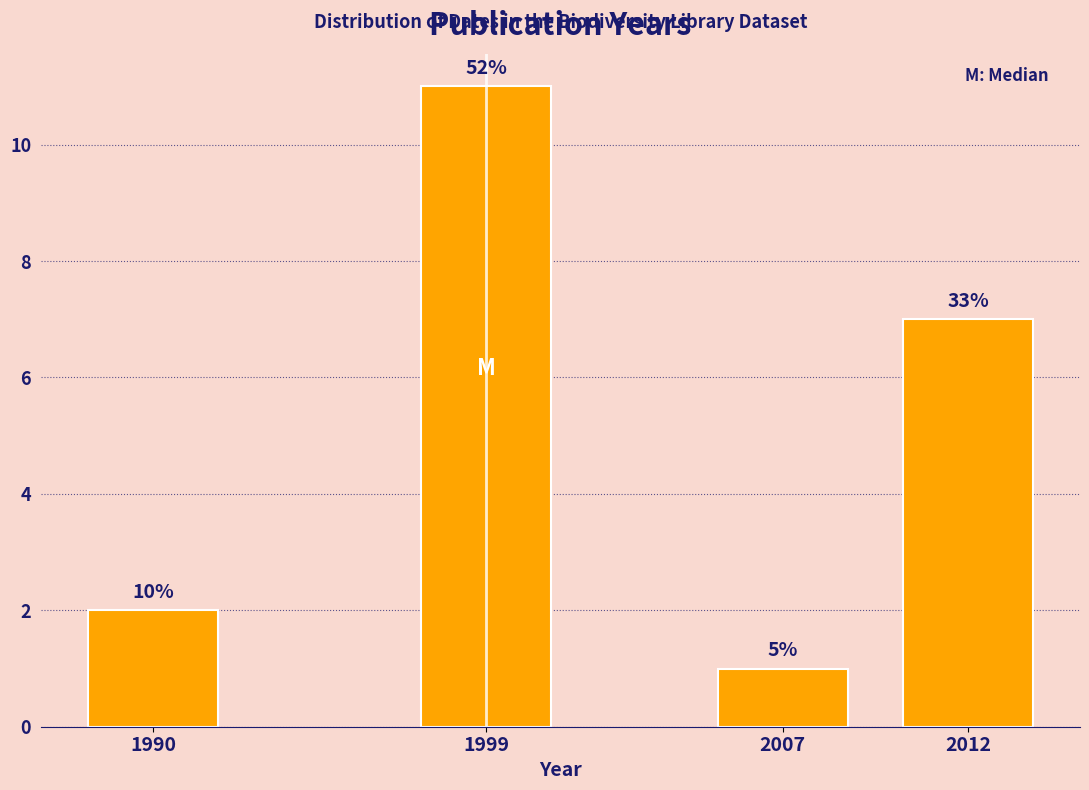

How many bars are there in total?

4